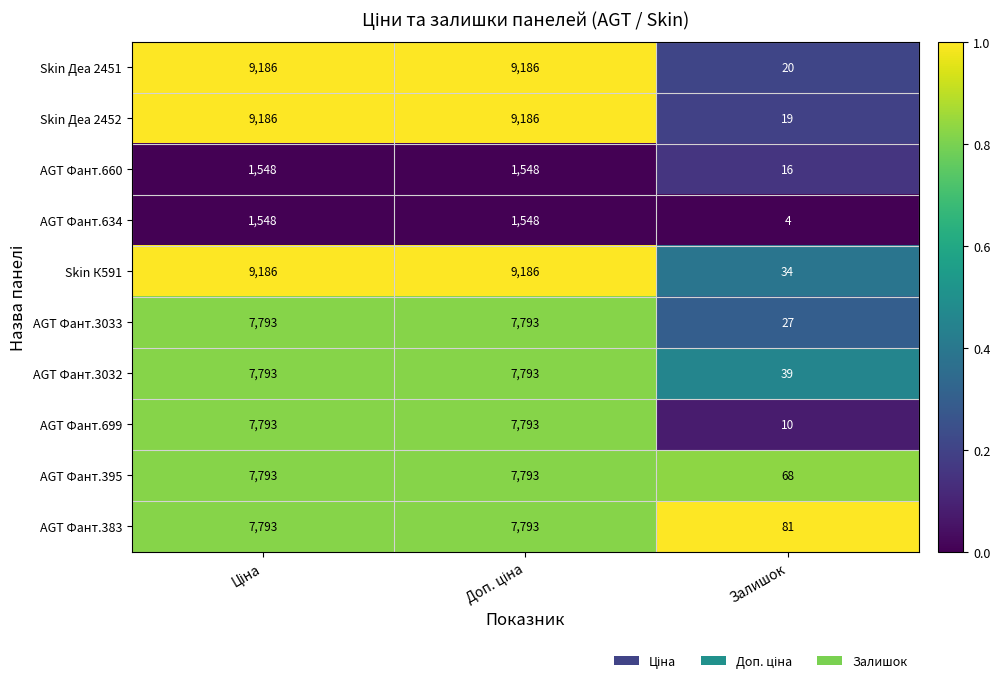

Is the value of Skin Деа 2452 at Залишок greater than the value of Skin Деа 2451 at Залишок?

No